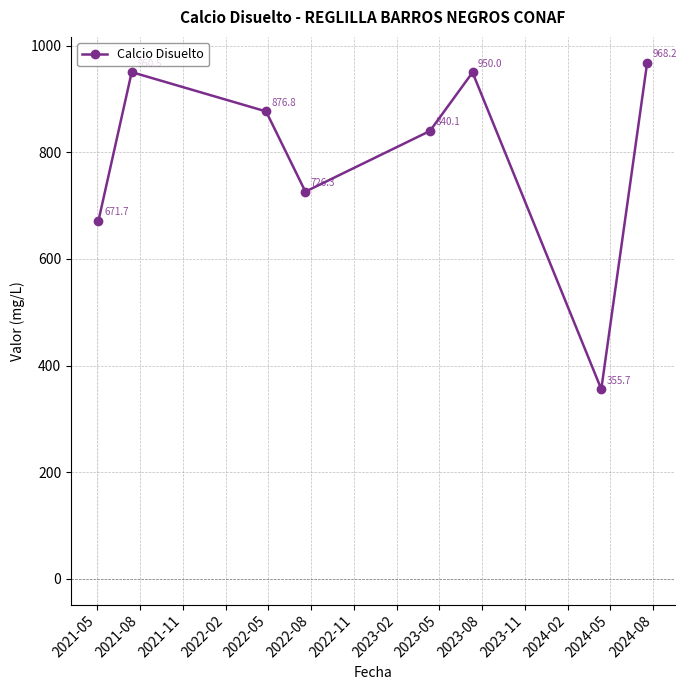

What is the minimum value shown in the chart?

355.7